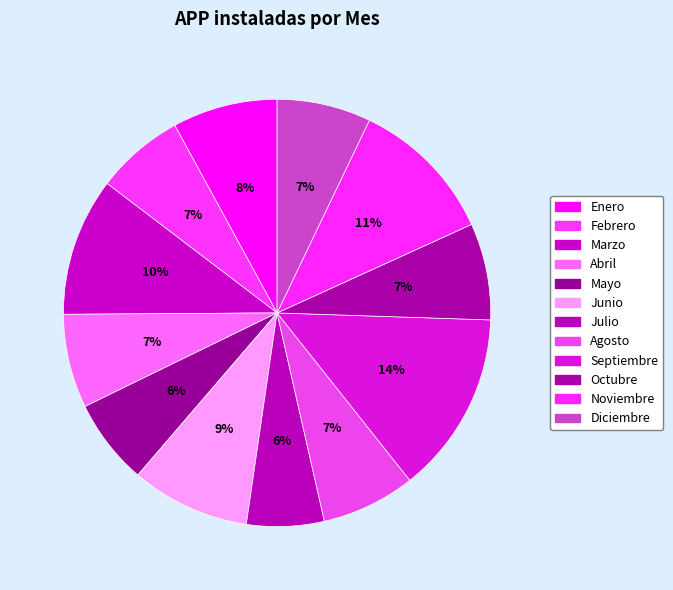

Do Agosto and Julio together represent more than half of the pie?

No